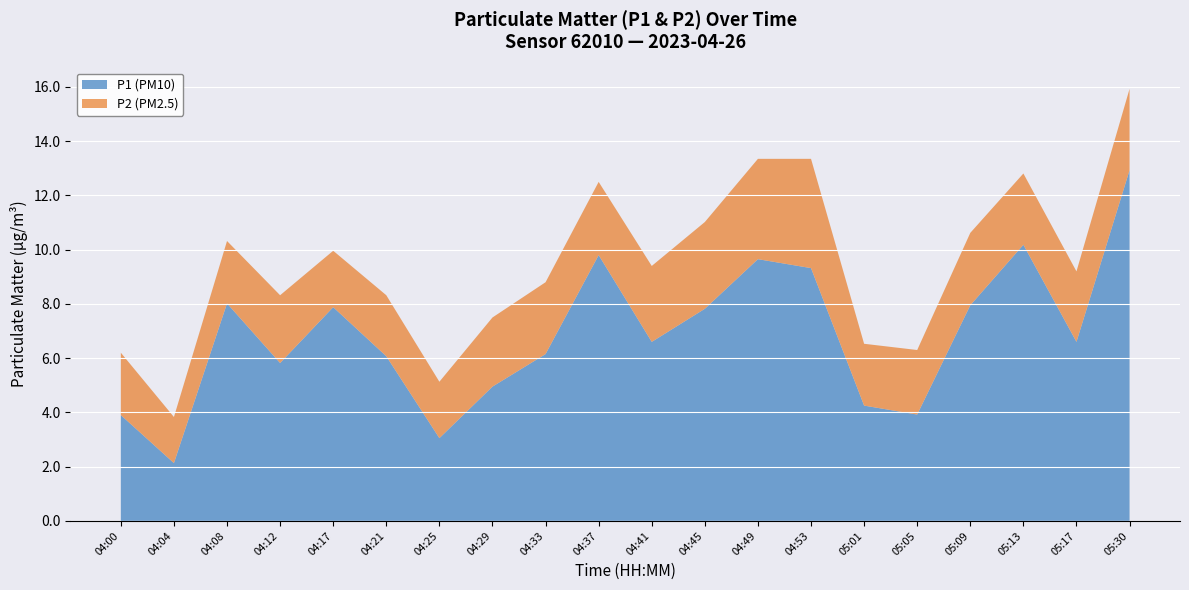

Reading right to left, what are all the values shown in this chart?

P1: 05:30=12.9	05:17=6.6	05:13=10.2	05:09=8.0	05:05=3.9	05:01=4.2	04:53=9.3	04:49=9.7	04:45=7.8	04:41=6.6	04:37=9.8	04:33=6.2	04:29=5.0	04:25=3.0	04:21=6.1	04:17=7.9	04:12=5.8	04:08=8.0	04:04=2.1	04:00=3.9
P2: 05:30=3.0	05:17=2.6	05:13=2.6	05:09=2.7	05:05=2.4	05:01=2.3	04:53=4.0	04:49=3.7	04:45=3.2	04:41=2.8	04:37=2.7	04:33=2.6	04:29=2.5	04:25=2.1	04:21=2.2	04:17=2.1	04:12=2.5	04:08=2.3	04:04=1.7	04:00=2.3